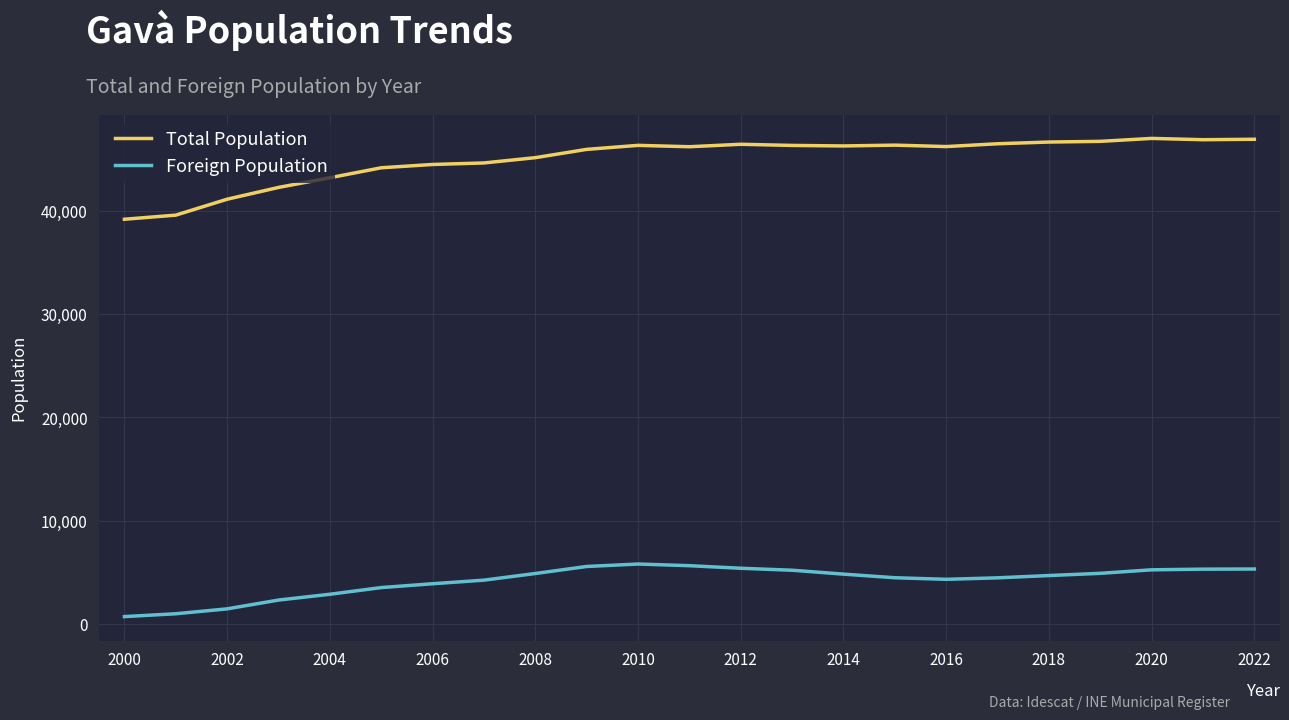

What is the difference between the second highest and second lowest values in the Foreign Population series?

4660